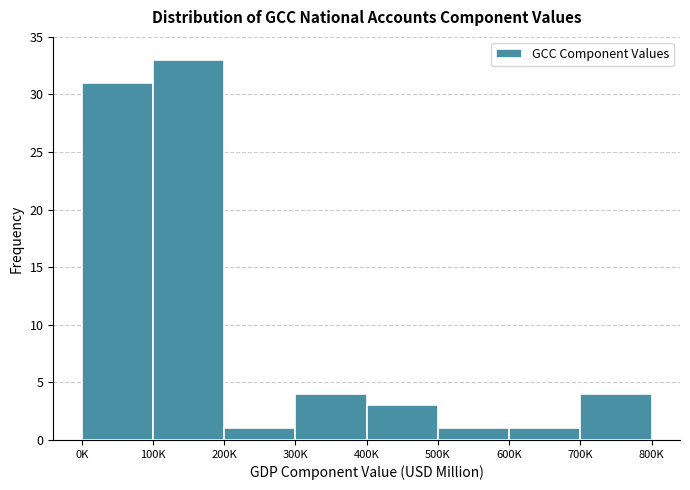

Reading left to right, extract all data points from this chart.

0K=31	100K=33	200K=1	300K=4	400K=3	500K=1	600K=1	700K=4